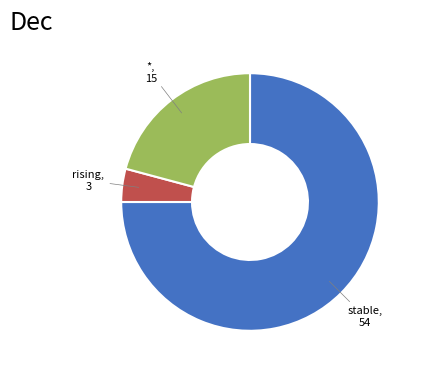

Is there any slice that represents more than half of the pie?

Yes